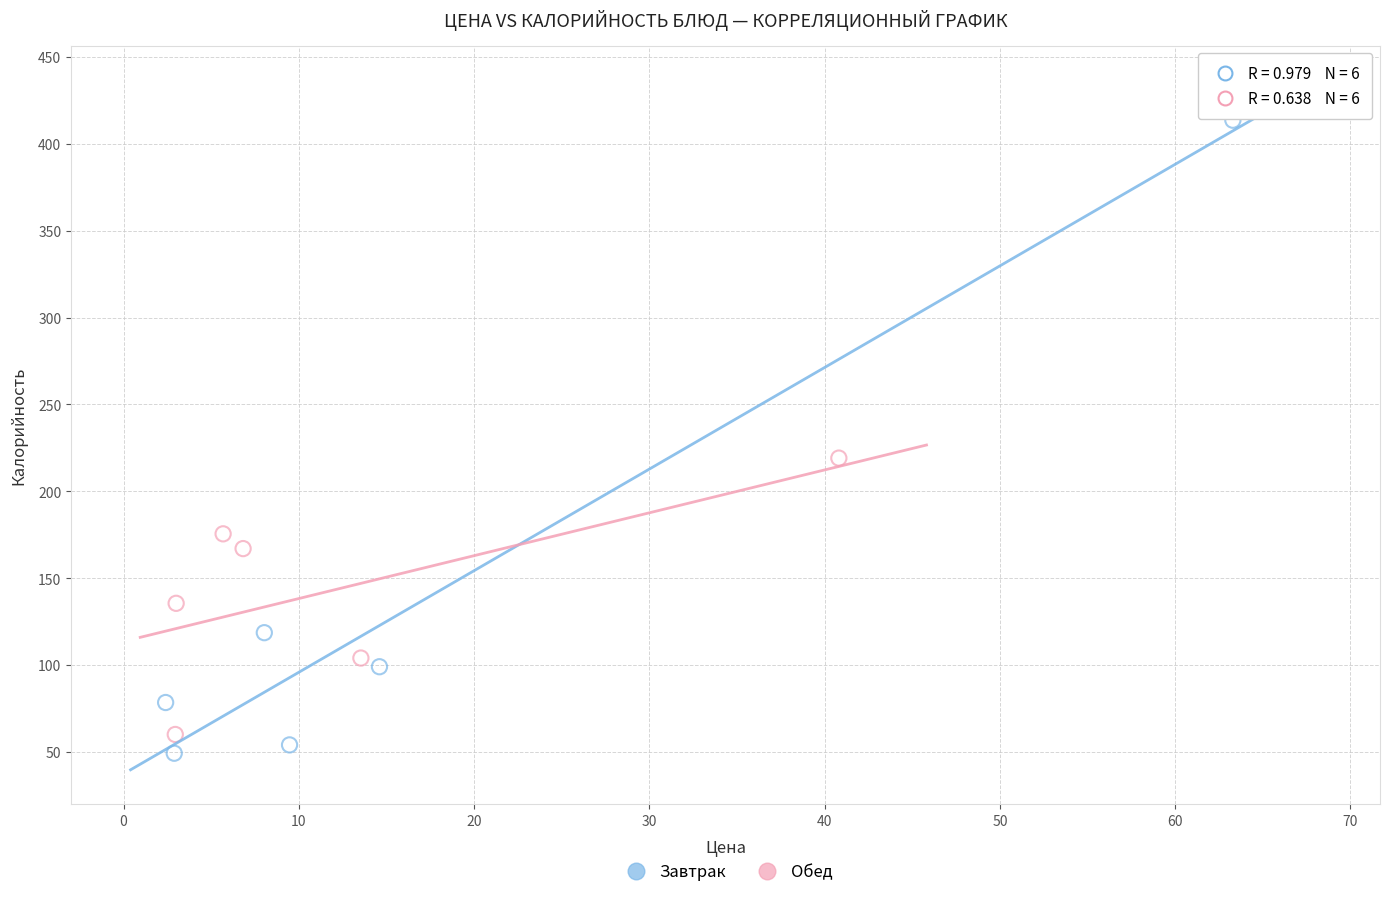

Which series reaches the maximum Y coordinate?

Завтрак